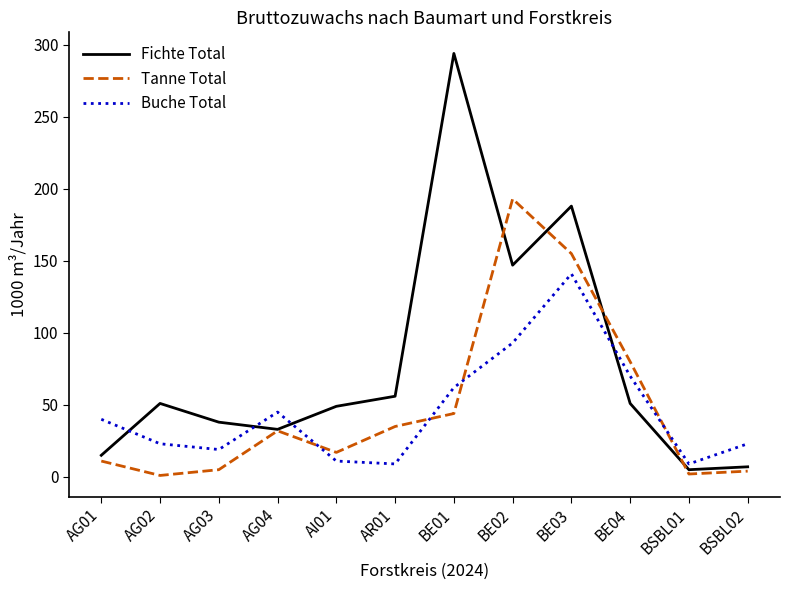

What is the difference between the highest and lowest values at AR01?

47